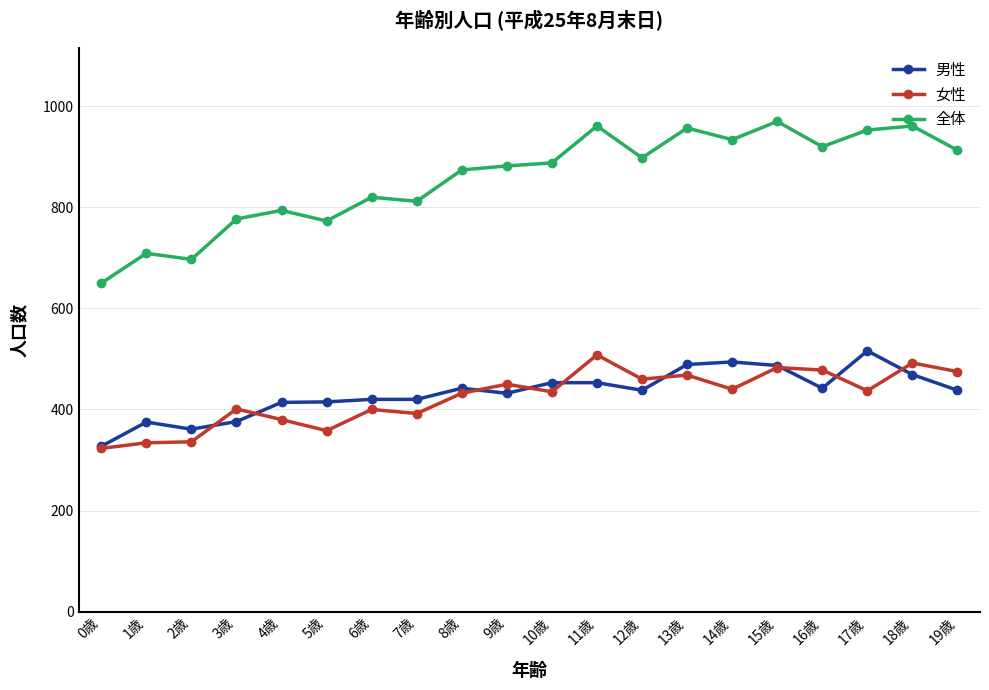

What is the difference between the maximum and minimum values in the 男性 series?

189